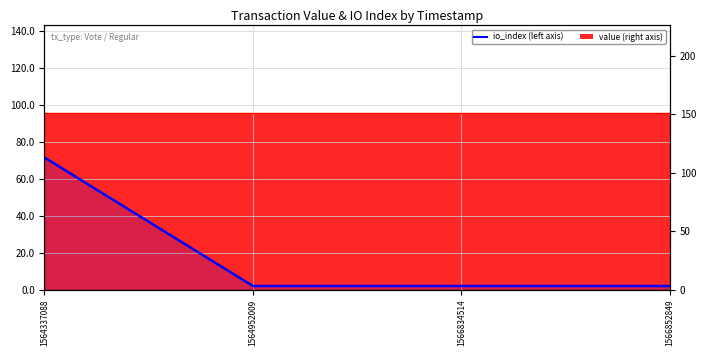

What is the sum of the values at 1566852849 and 1566834514?

6